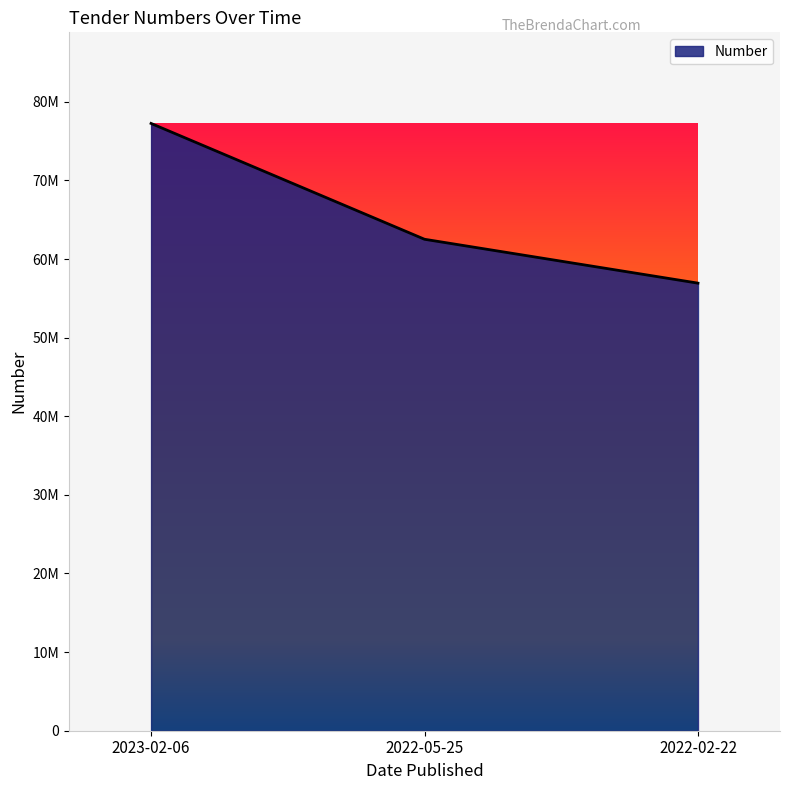

Between 2023-02-06 and 2022-02-22, which is larger?

2023-02-06